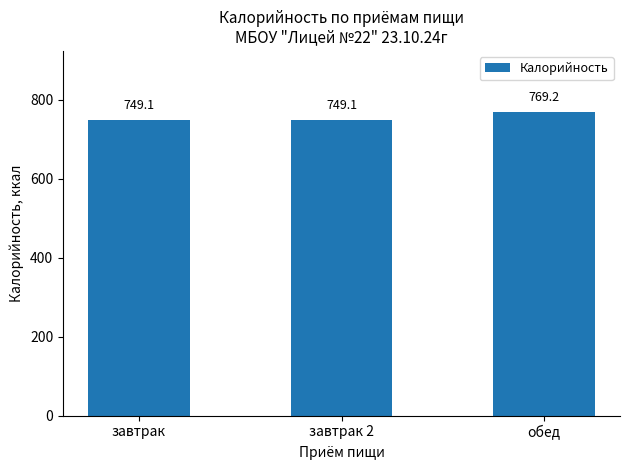

What is the difference between the values at завтрак 2 and обед?

20.1